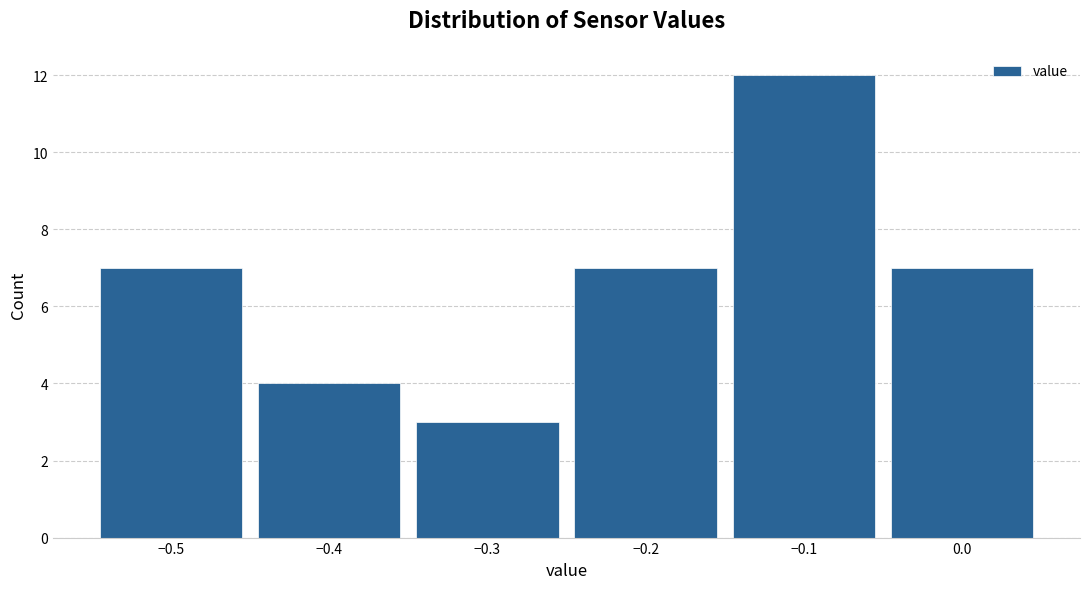

Which range on the x-axis has the tallest bar?

-0.15 to -0.05